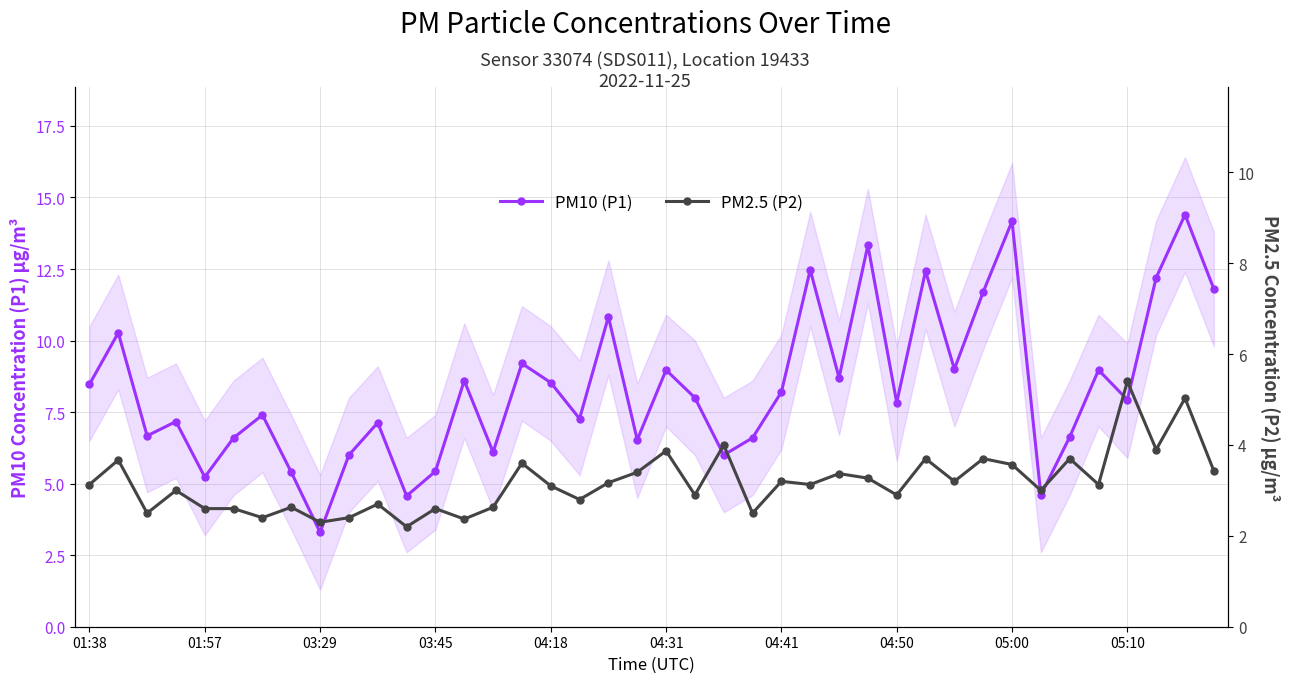

What is the difference between the PM10 (P1) values at 15 and 18?

1.6